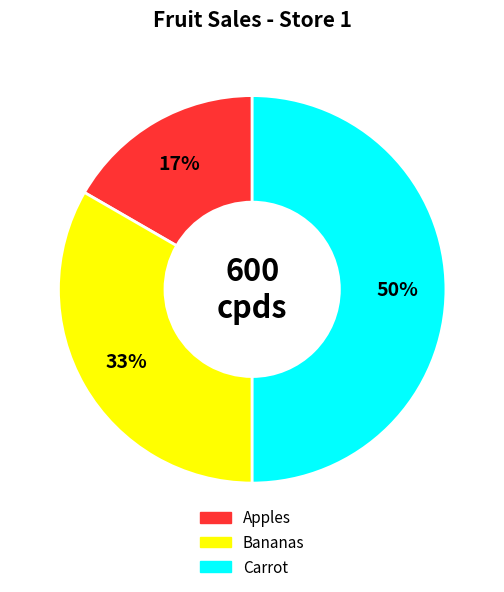

True or false: Carrot accounts for 50% of the total.

True